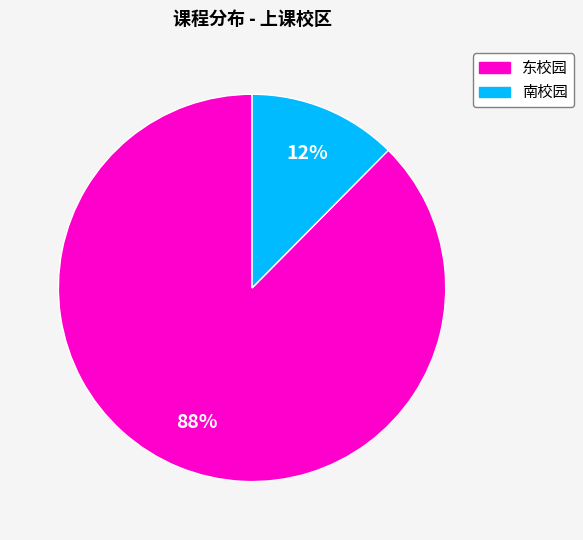

What percentage is the 南校园 slice, to the nearest percent?

12%